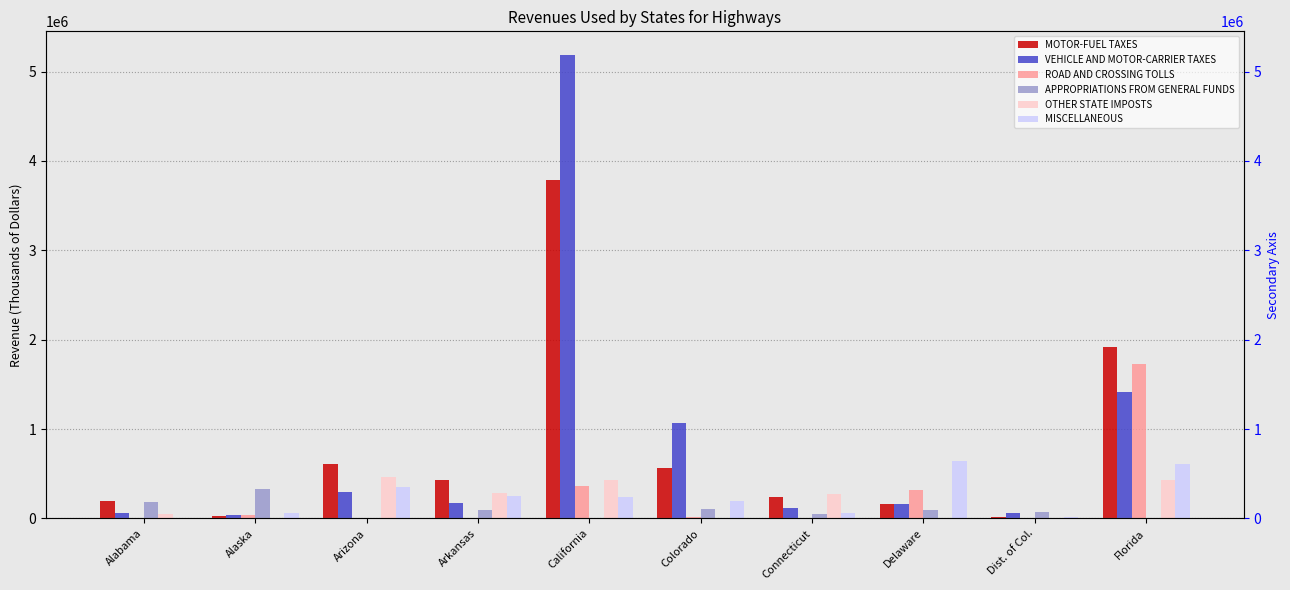

What is the total value across all series at Colorado?

1949239